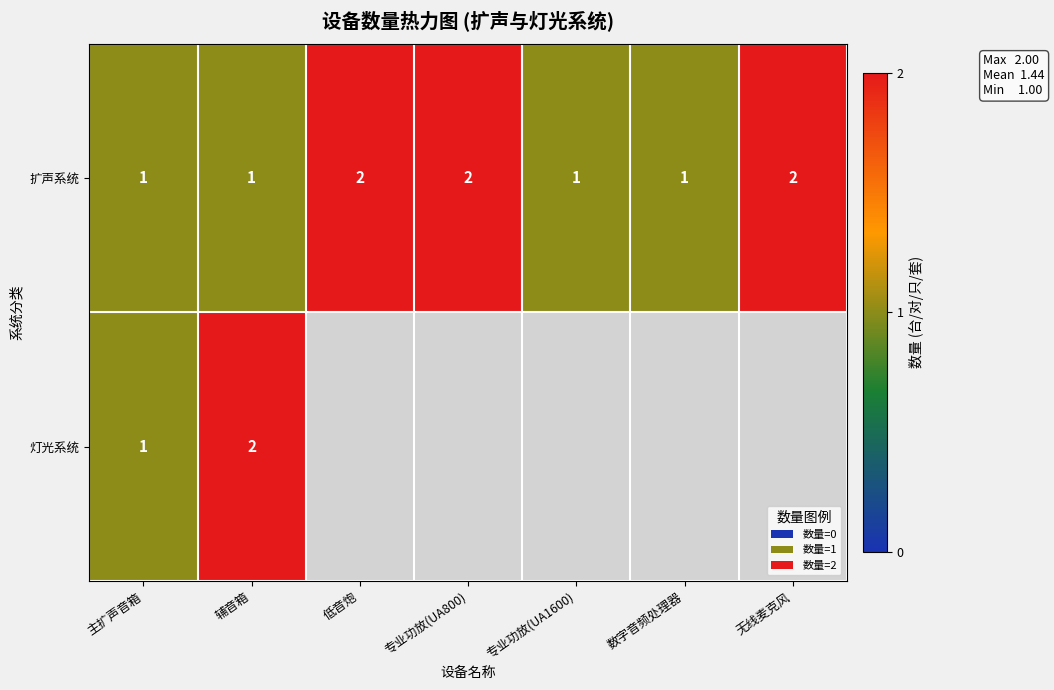

What is the sum of the 扩声系统 values at 辅音箱 and 无线麦克风?

3